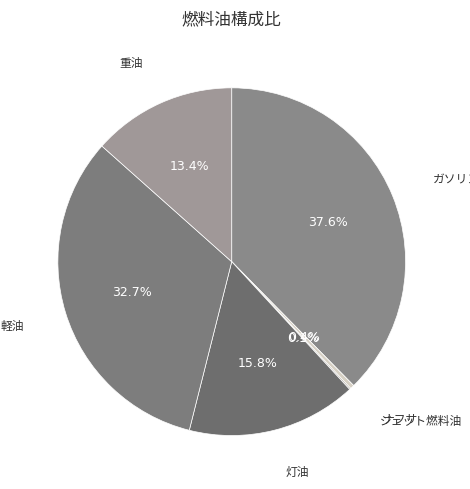

Does any single category account for the majority?

No